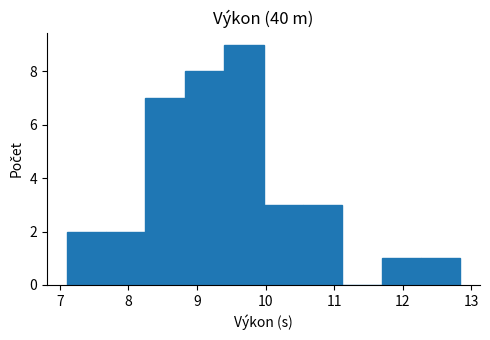

What is the height of the bar covering 11.7 to 12.3 on the x-axis? Neither the bar edges nor the heights are printed on the chart, so give them approximately, as read against the axes.

1